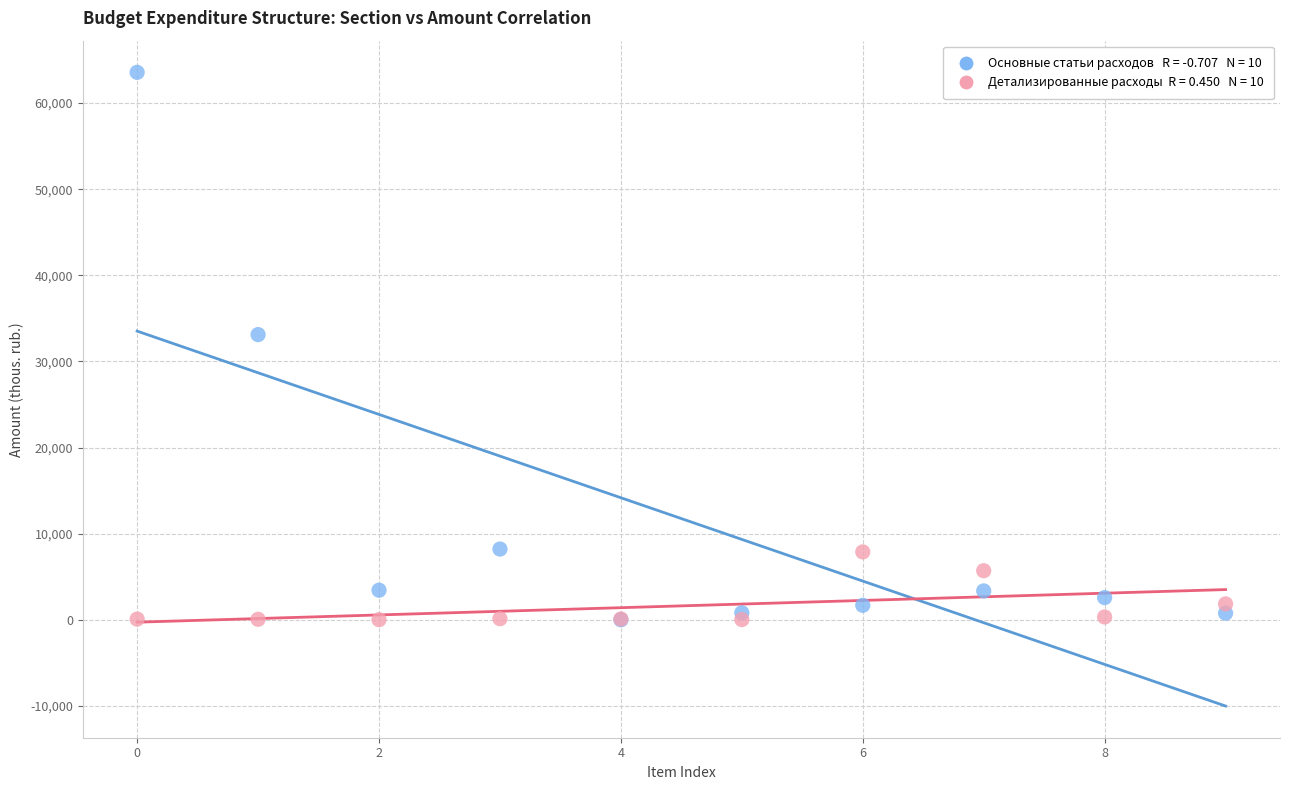

Across all series, what Y value is closest to 31785?

33118.3